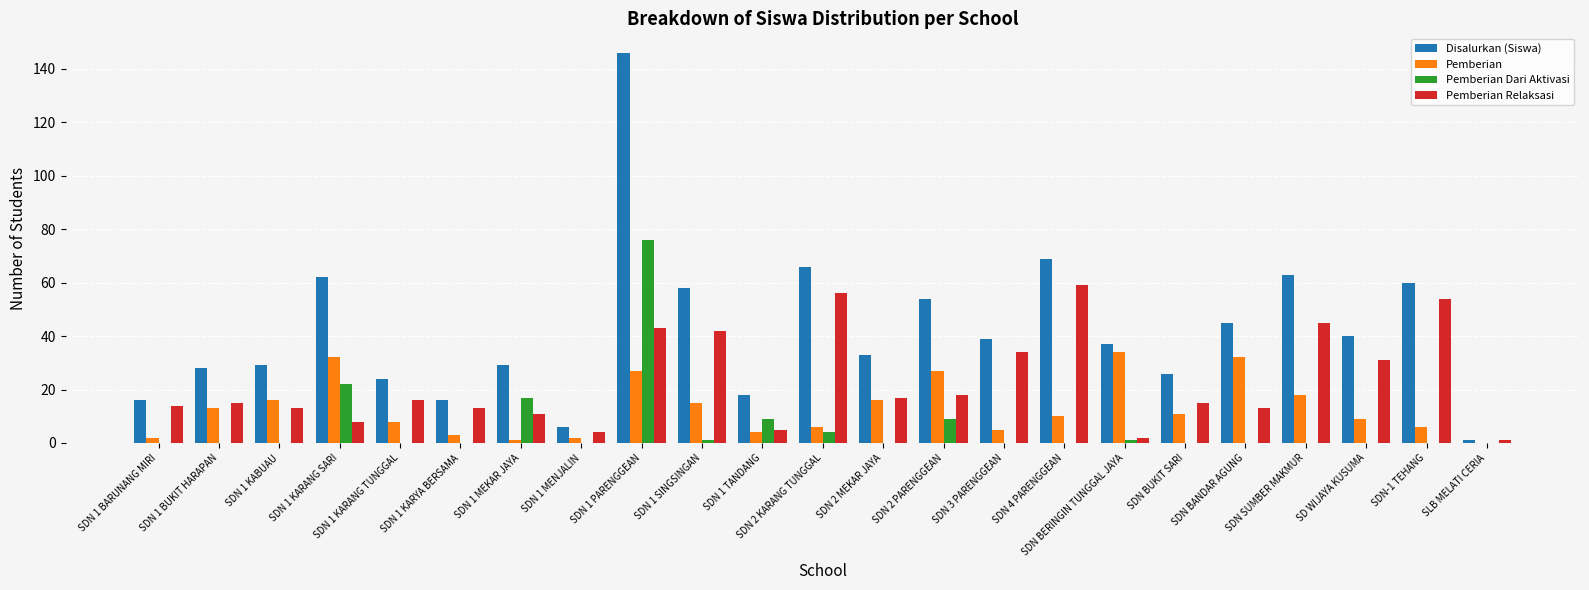

Are the bars grouped side by side (vs. stacked)?

Yes